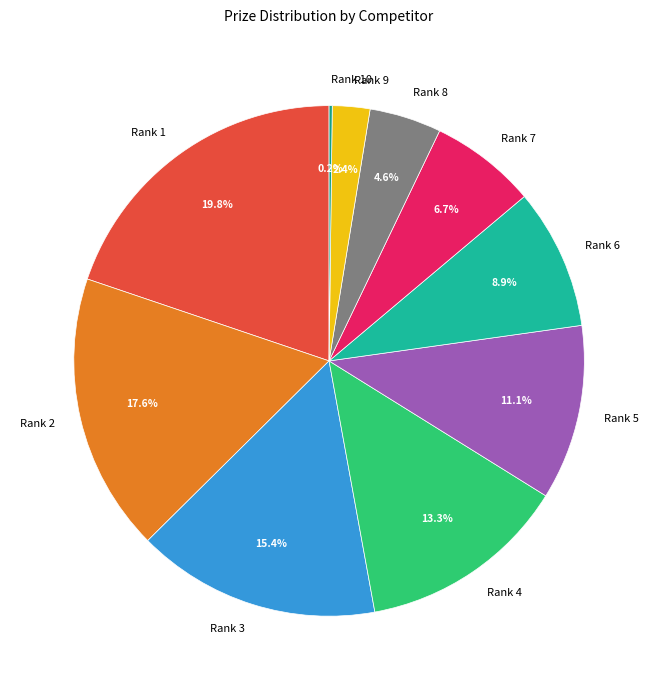

Is there any slice that represents more than half of the pie?

No